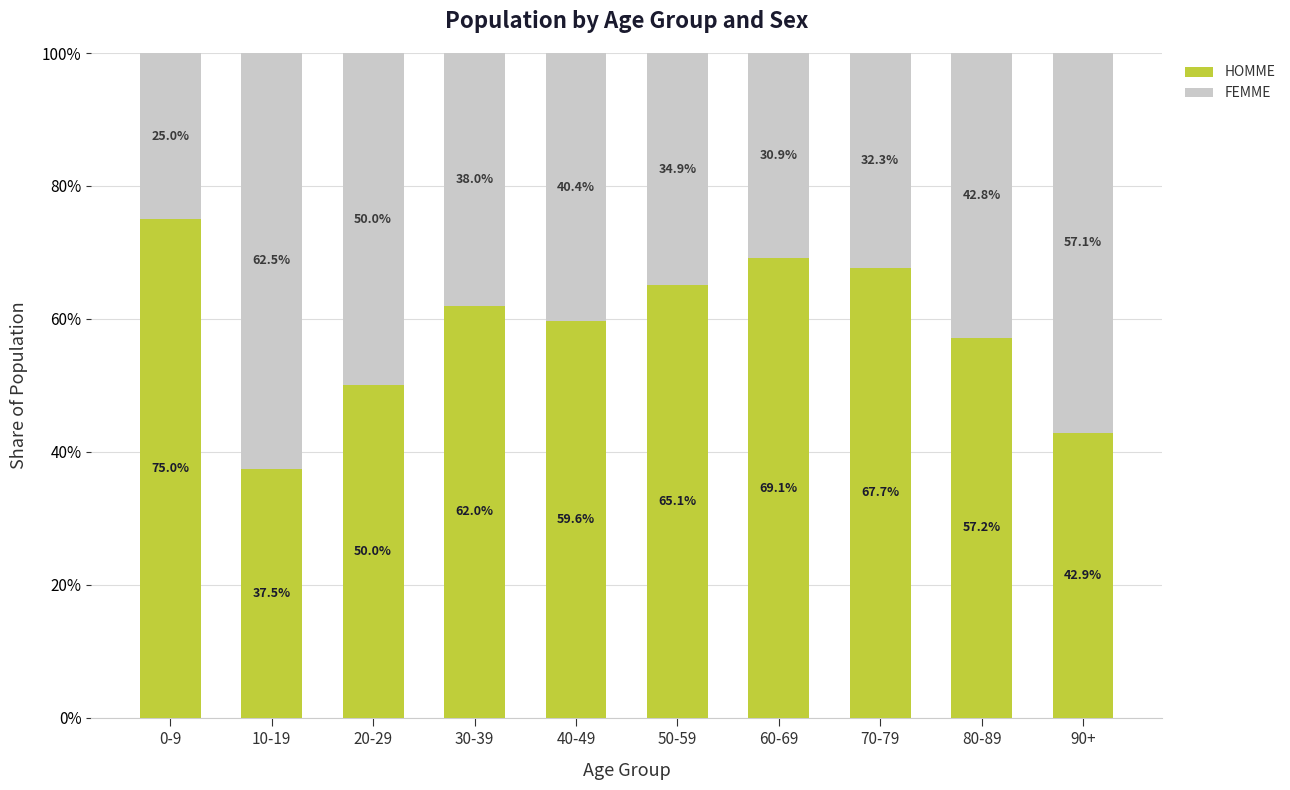

What is the difference between the HOMME values at 40-49 and 50-59?

5.4